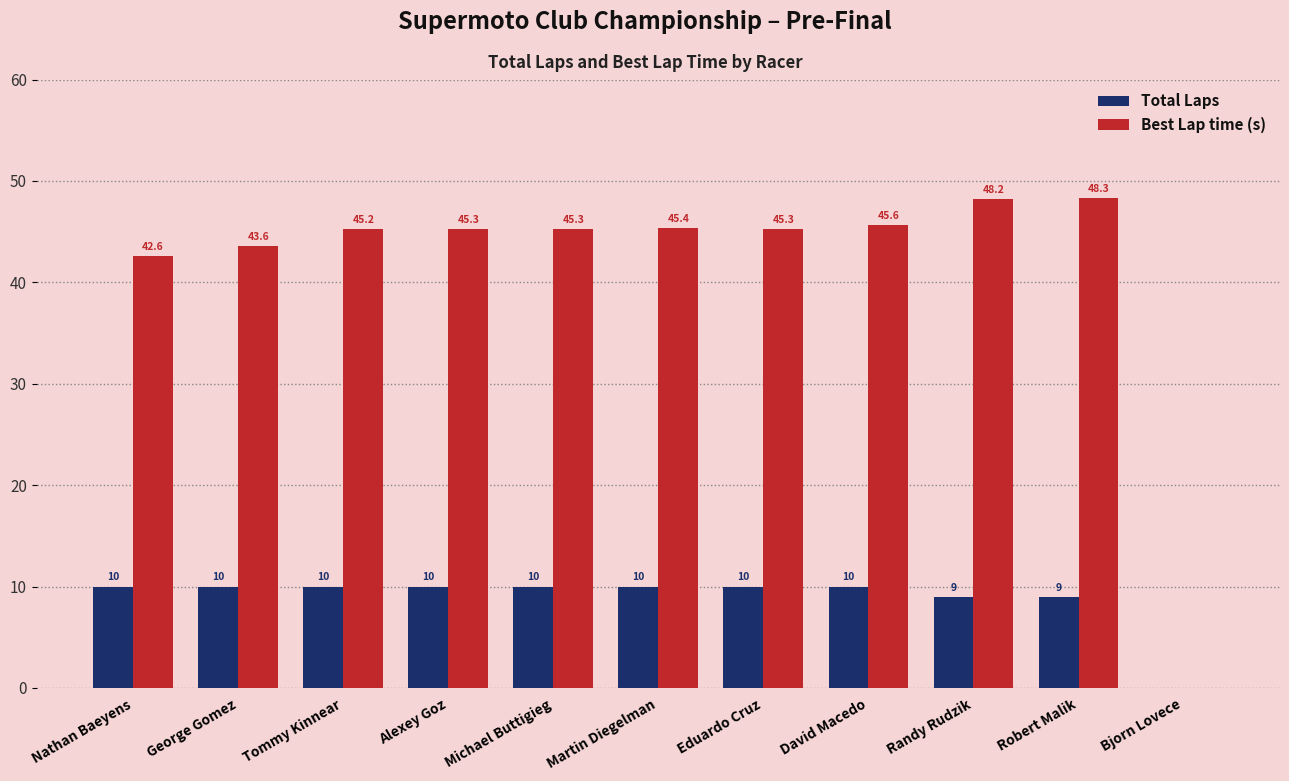

What is the difference between the Best Lap time (s) values at Tommy Kinnear and Eduardo Cruz?

0.1